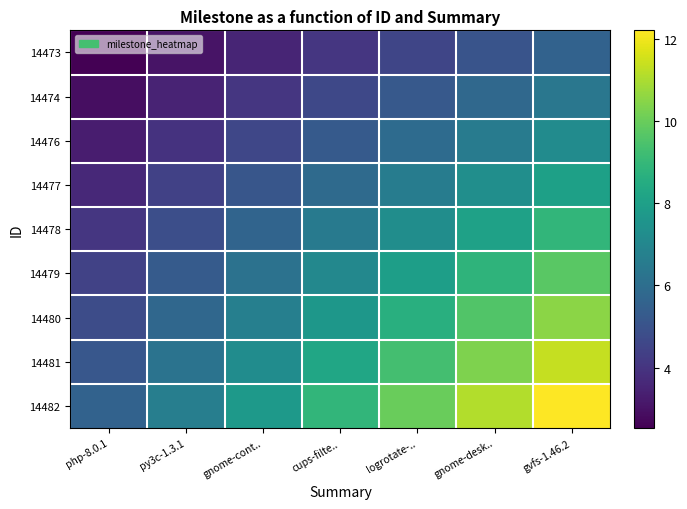

Rank the series at py3c-1.3.1 from lowest to highest value.

14473, 14474, 14476, 14477, 14478, 14479, 14480, 14481, 14482